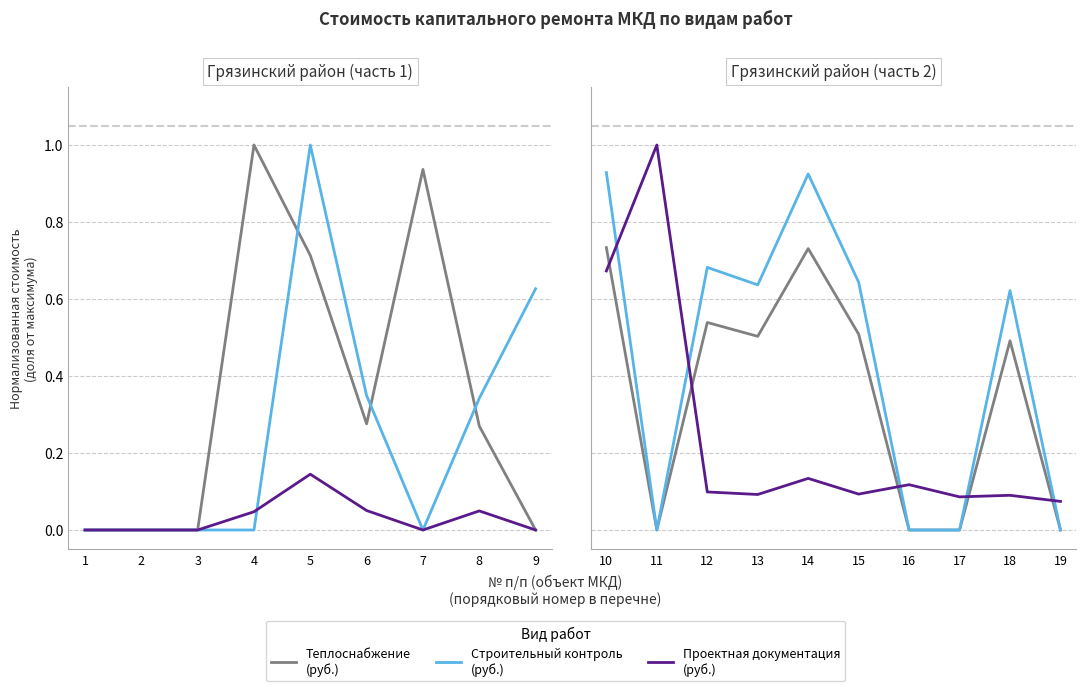

At which category does the chart reach its minimum across all series?

11